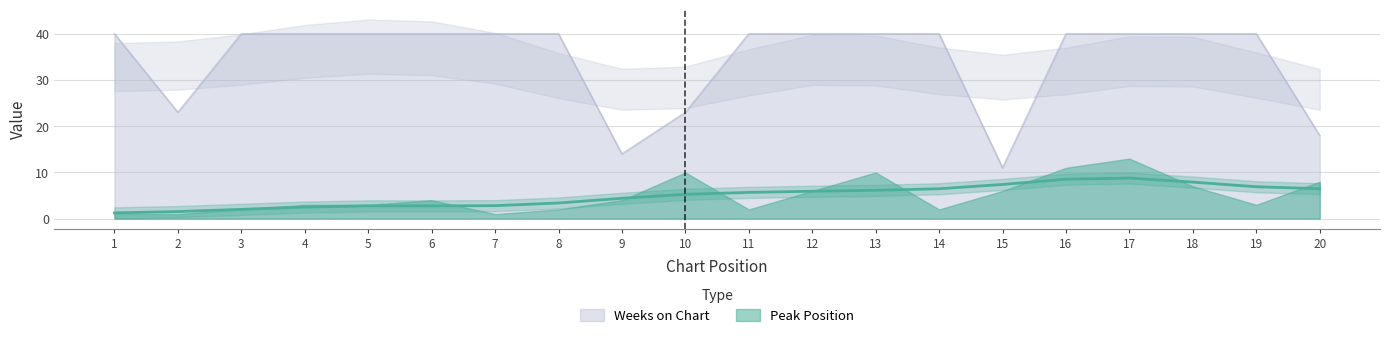

List the labels in order of value, smallest first.

15, 9, 20, 2, 10, 1, 3, 4, 5, 6, 7, 8, 11, 12, 13, 14, 16, 17, 18, 19